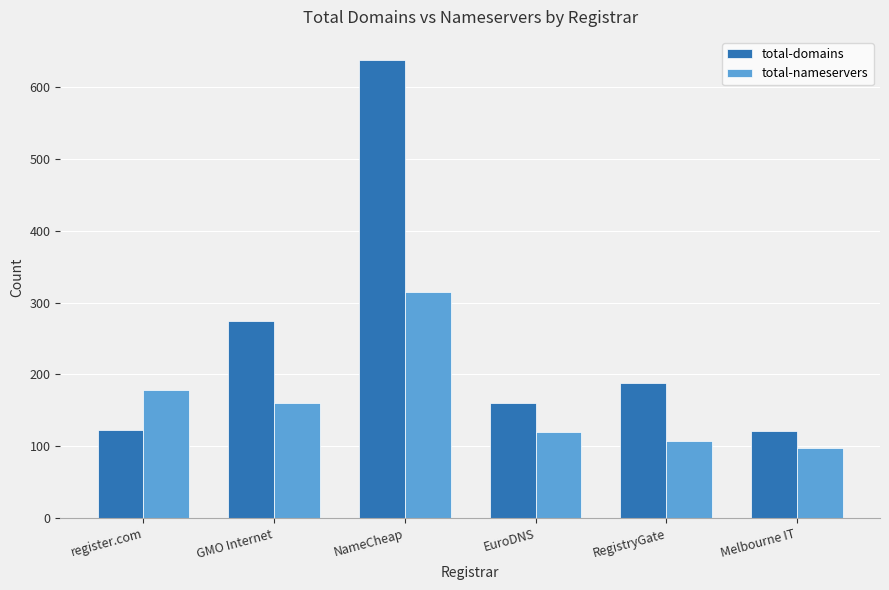

List the series in order of their overall mean, lowest first.

total-nameservers, total-domains